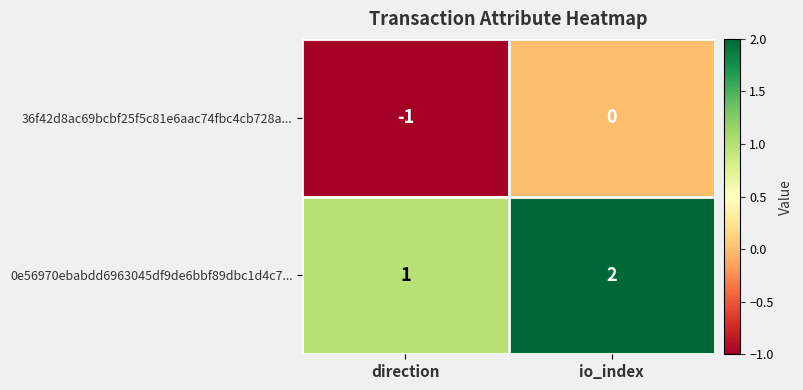

Is the value of 0e56970ebabdd6963045df9de6bbf89dbc1d4c7... at io_index greater than the value of 36f42d8ac69bcbf25f5c81e6aac74fbc4cb728a... at io_index?

Yes